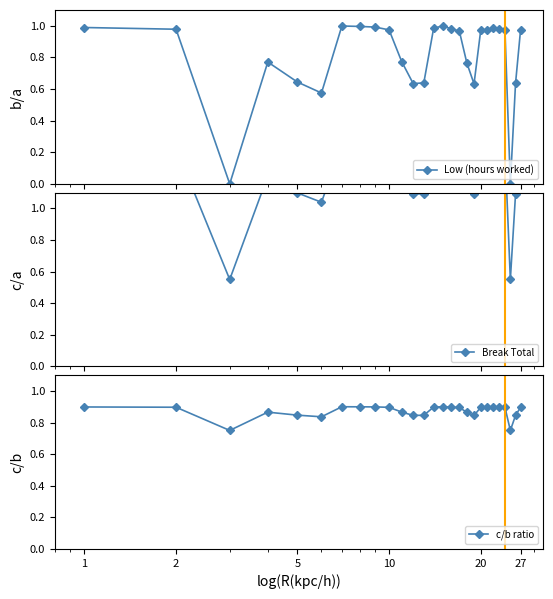

What is the highest value of the Low (hours worked) series?

1.0